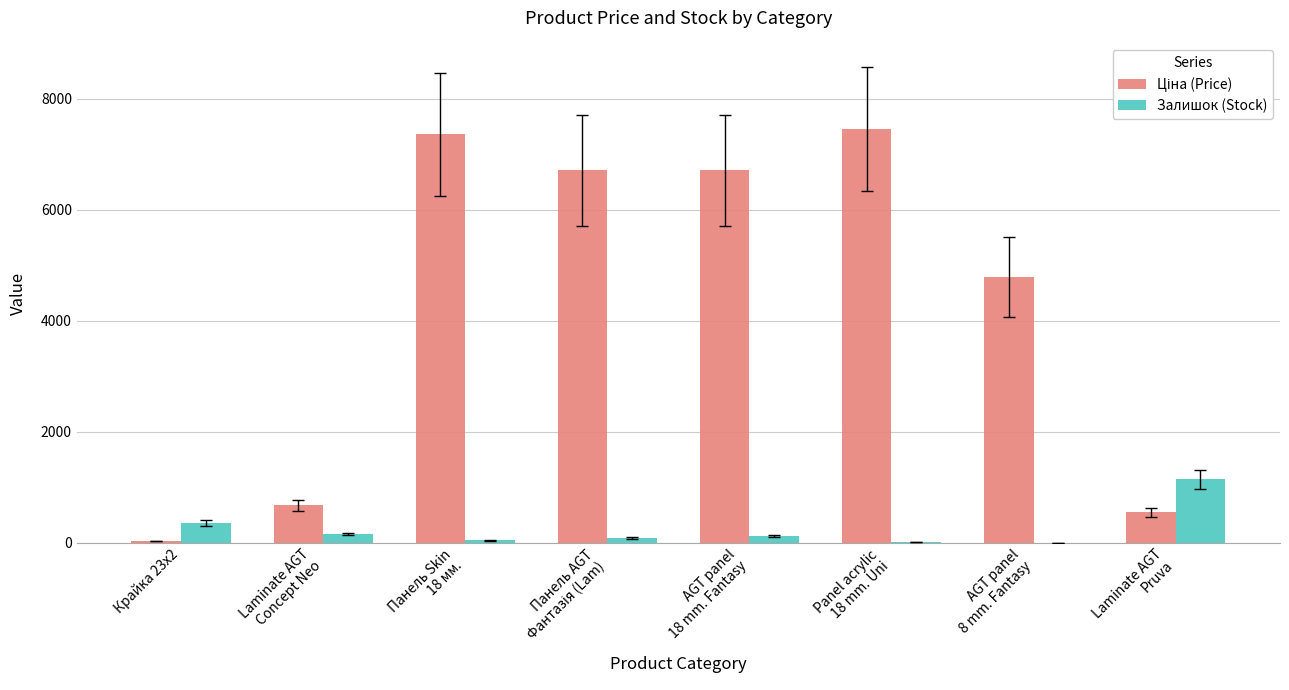

What is the maximum value shown in the chart?

7453.8